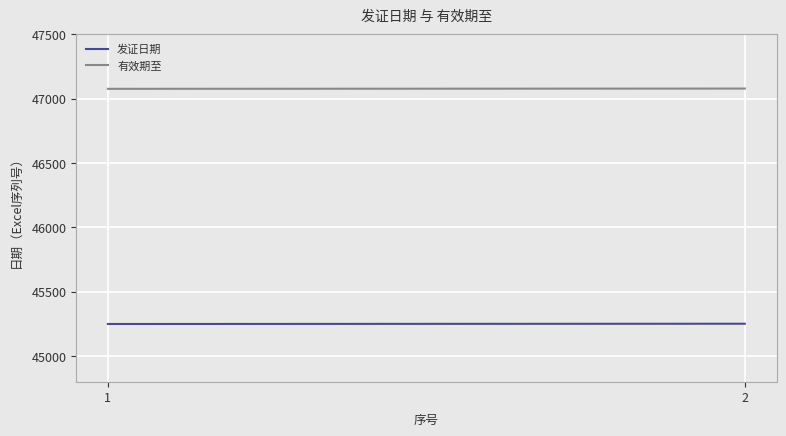

How many 有效期至 values are between 47076 and 47078?

2